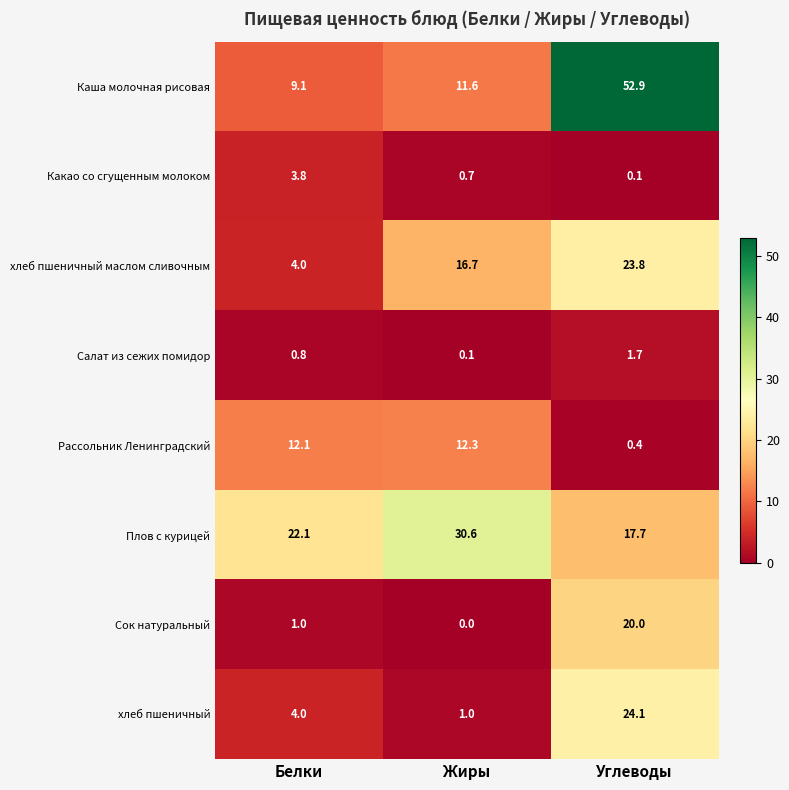

How many data points does each series have?

3